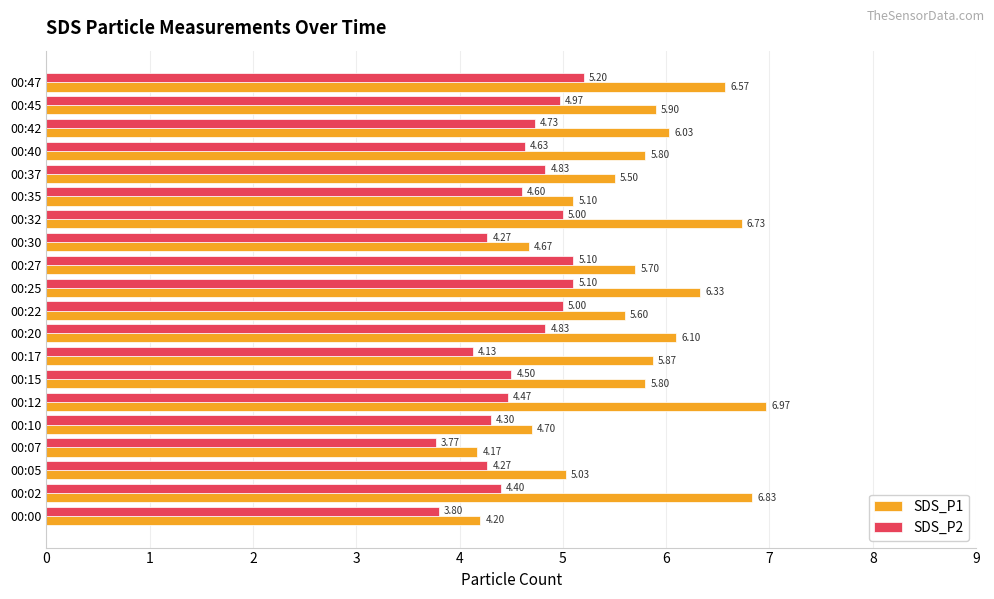

What is the difference between the maximum and second lowest values in the SDS_P2 series?

1.4